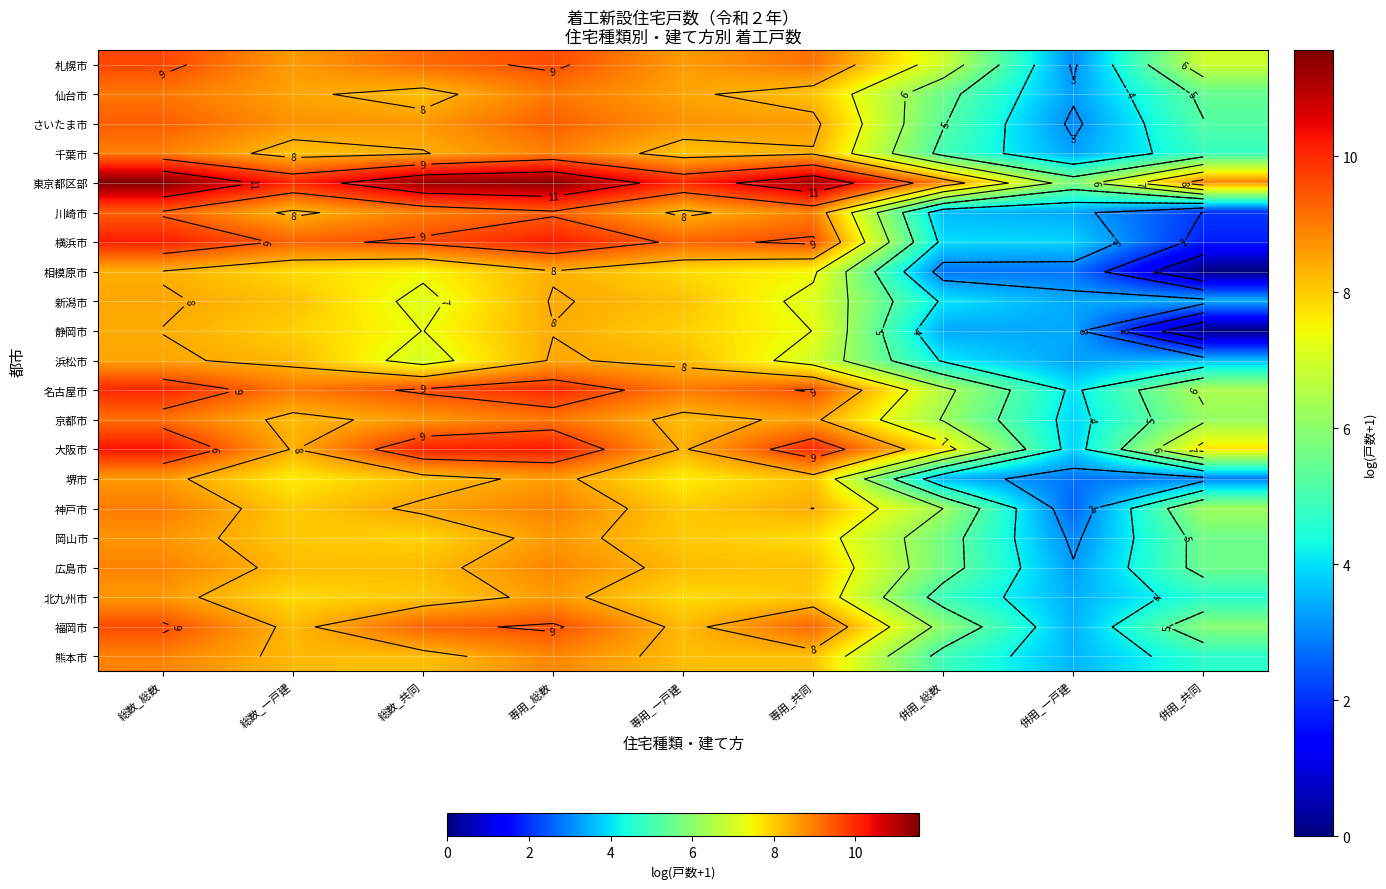

What is the spread (max minus min) of values at 専用_一戸建?

2.4